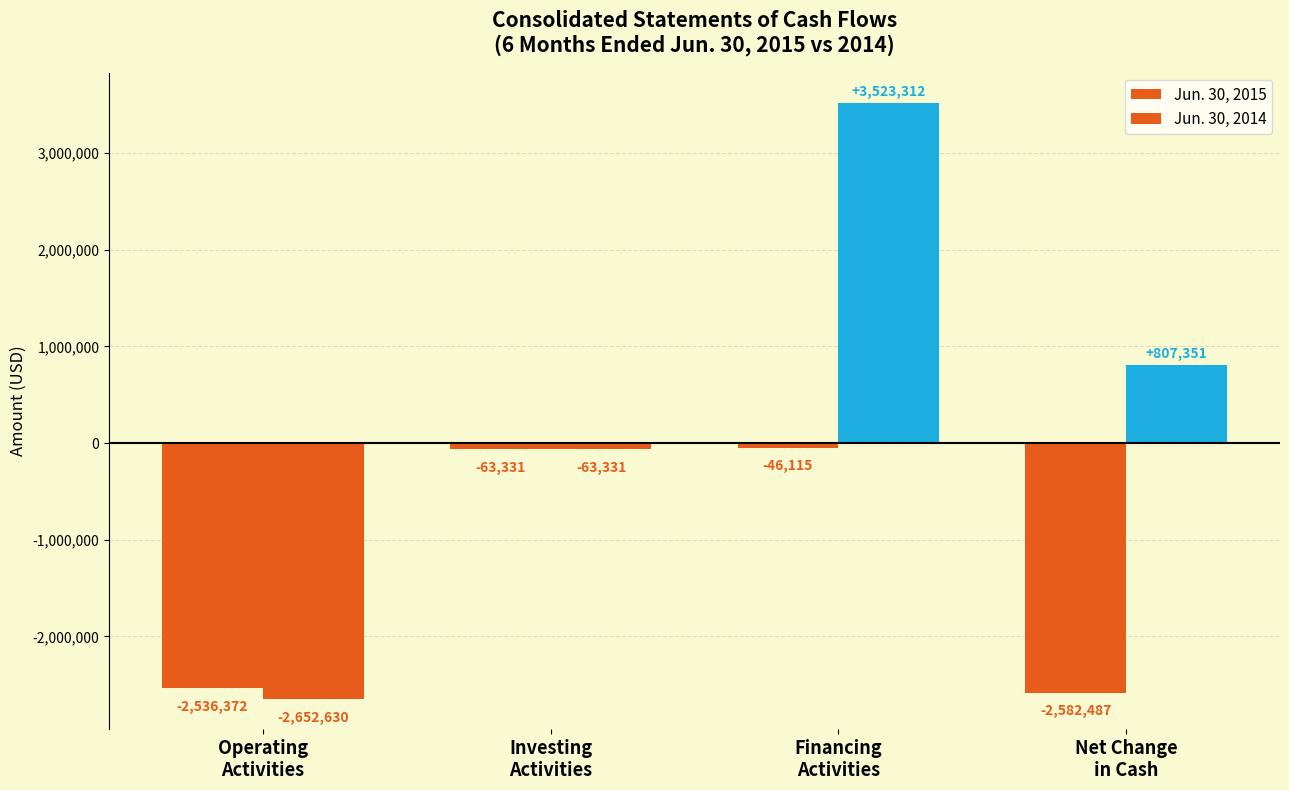

Where does the Jun. 30, 2014 series first go above 807351?

Financing
Activities